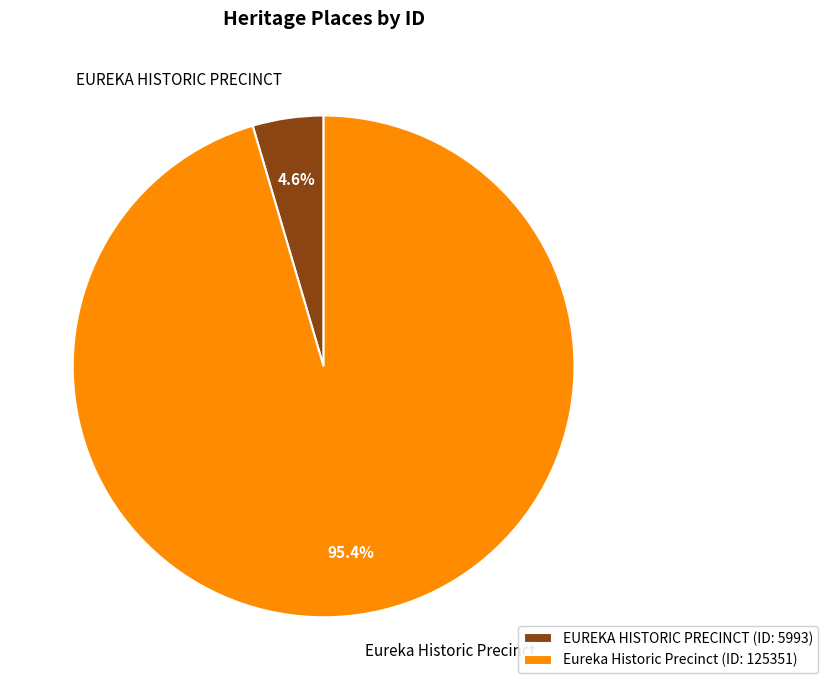

Which category has the smallest portion of the pie?

EUREKA HISTORIC PRECINCT